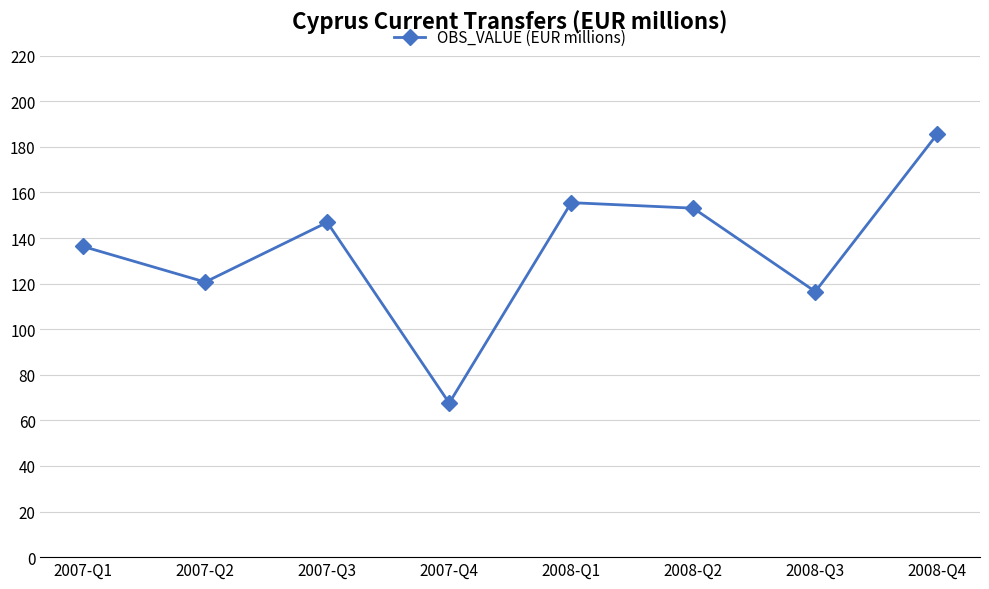

What is the difference between the maximum and minimum values?

118.0